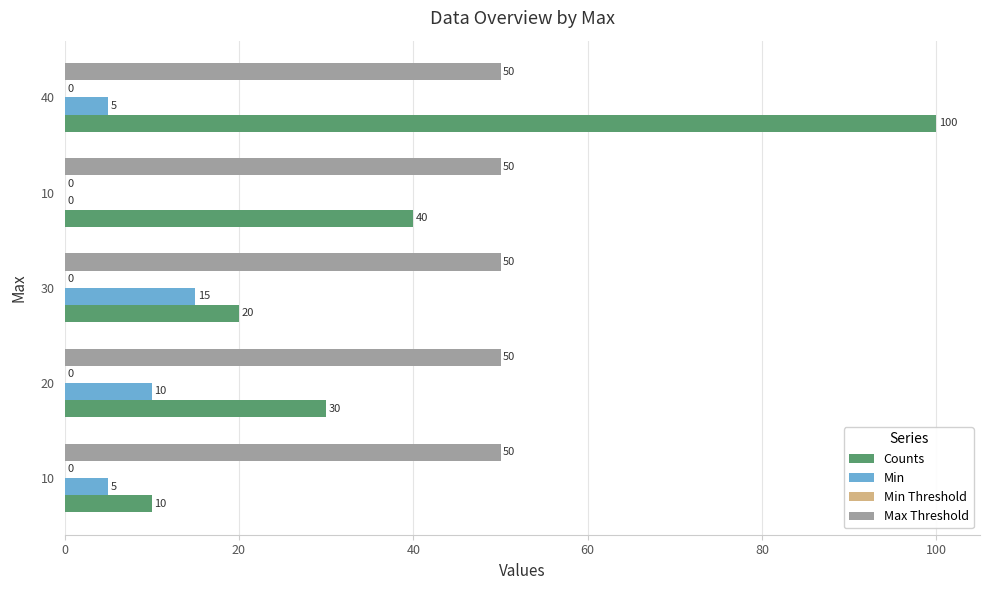

What is the maximum value shown in the chart?

100